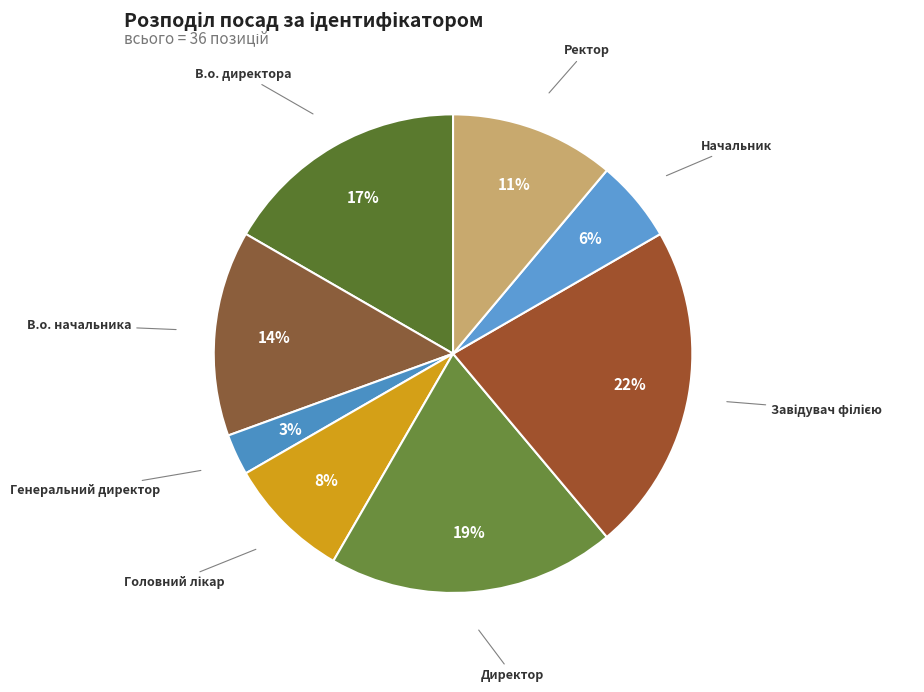

The В.о. директора slice represents 17% of the pie. True or false?

True